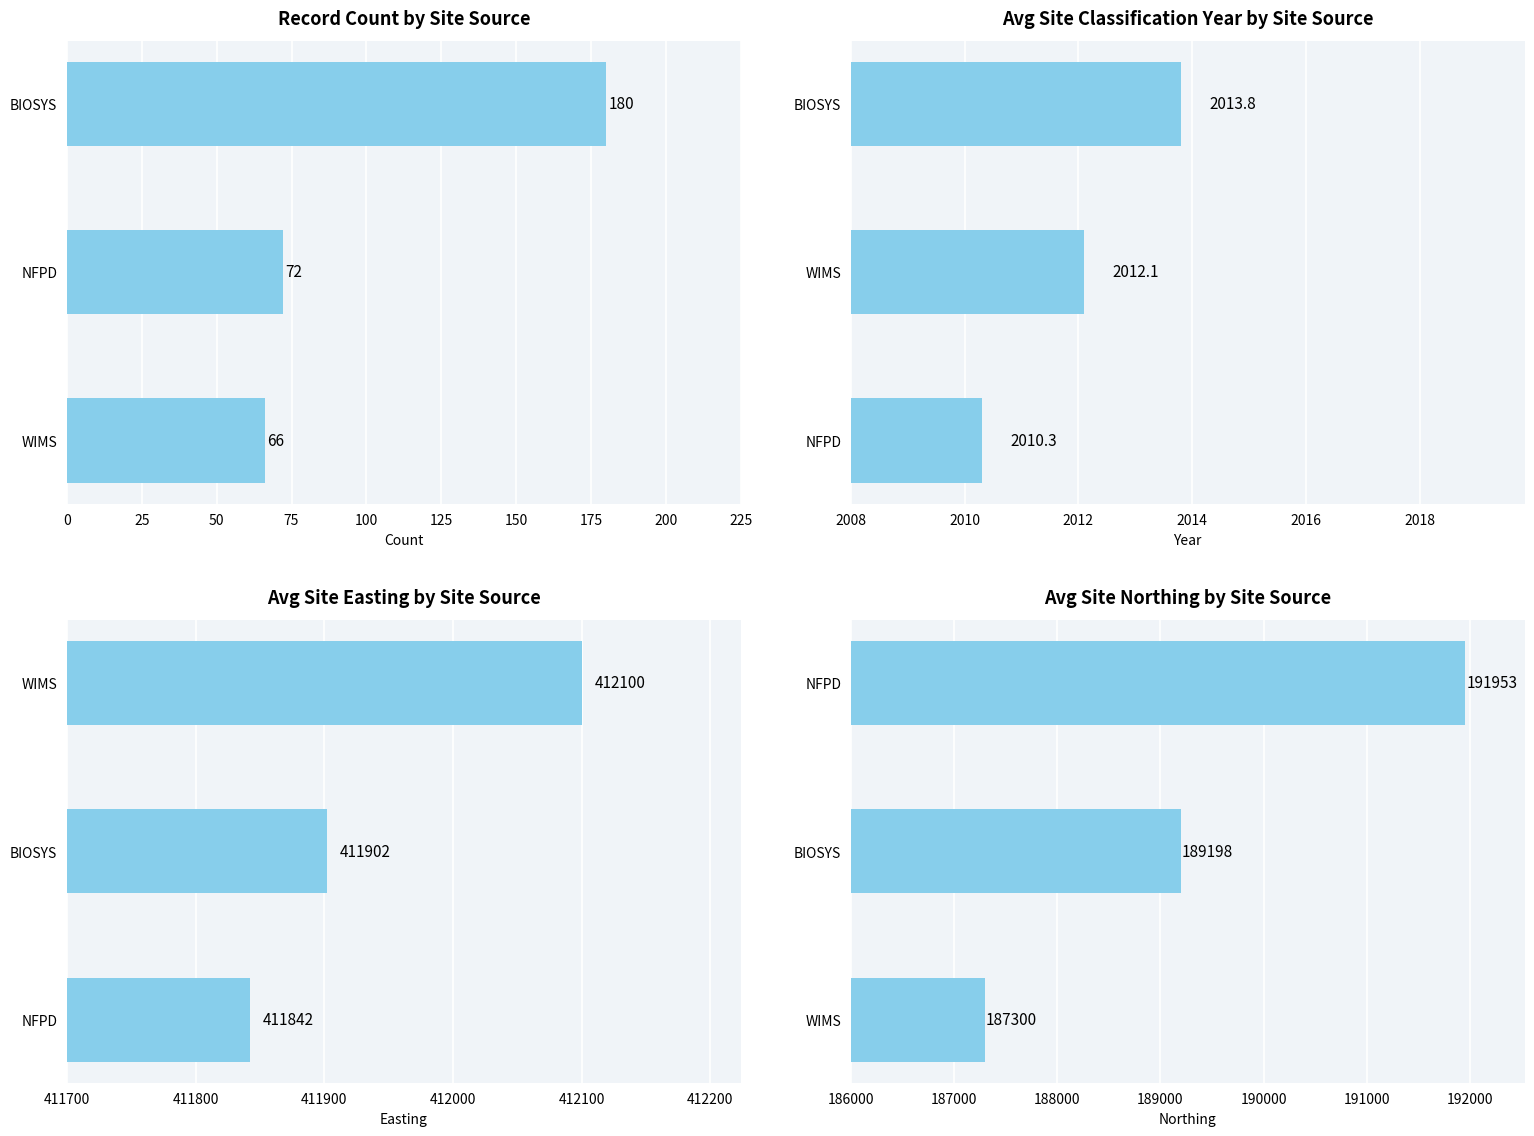

Between BIOSYS and WIMS, which is larger?

BIOSYS